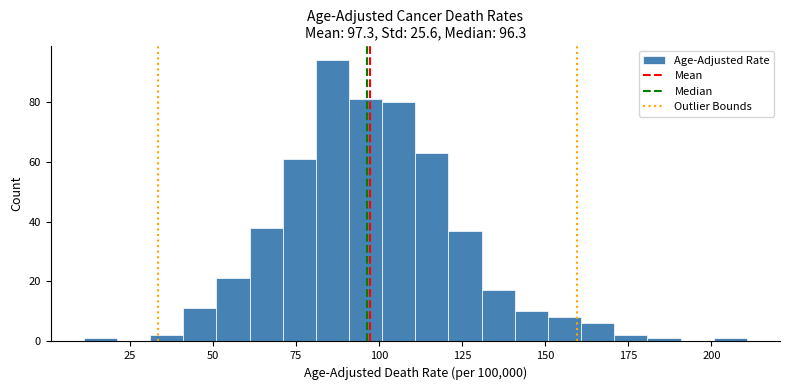

Around what value on the x-axis is the tallest bar? Give the approximate position of its centre, as read against the axis.

85